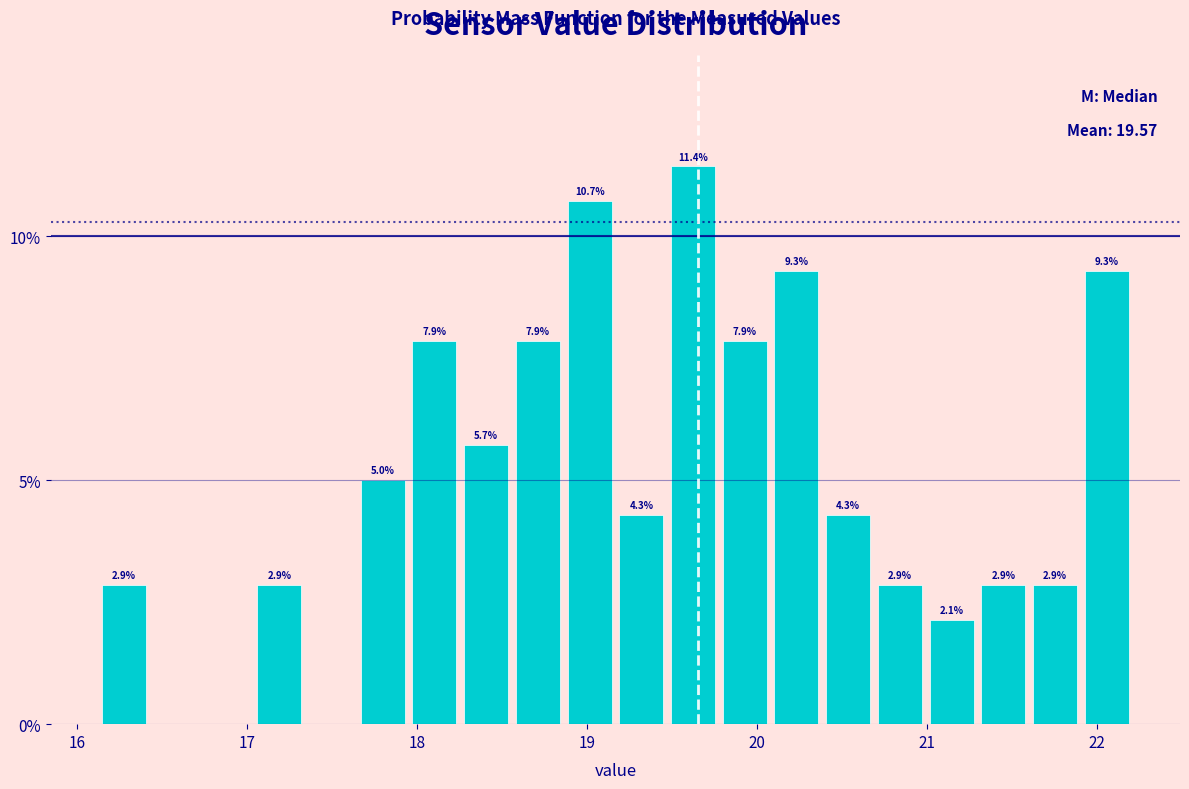

Around what value on the x-axis is the tallest bar? Give the approximate position of its centre, as read against the axis.

19.6